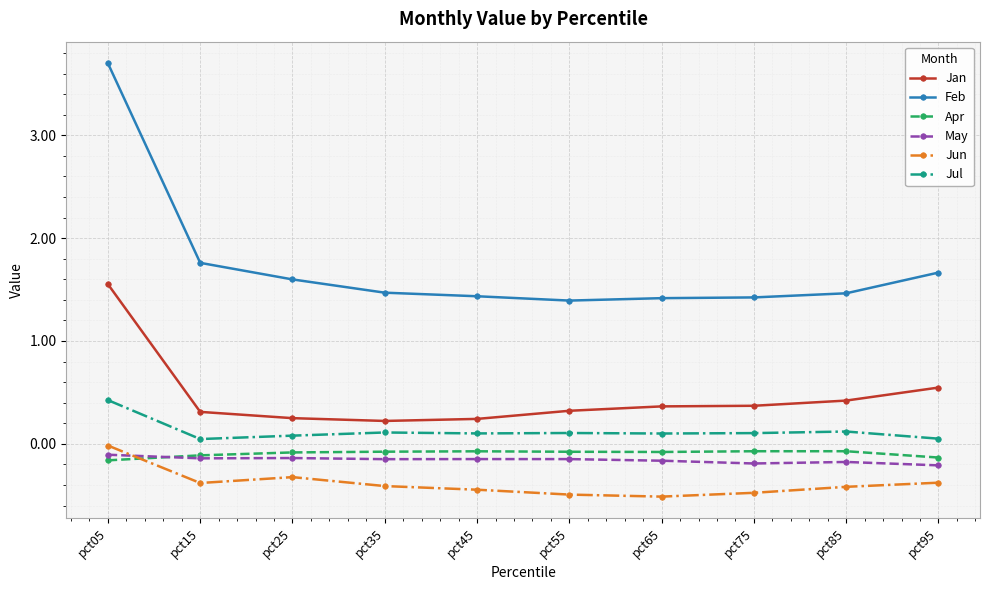

What are all the series names shown in the legend?

Jan, Feb, Apr, May, Jun, Jul